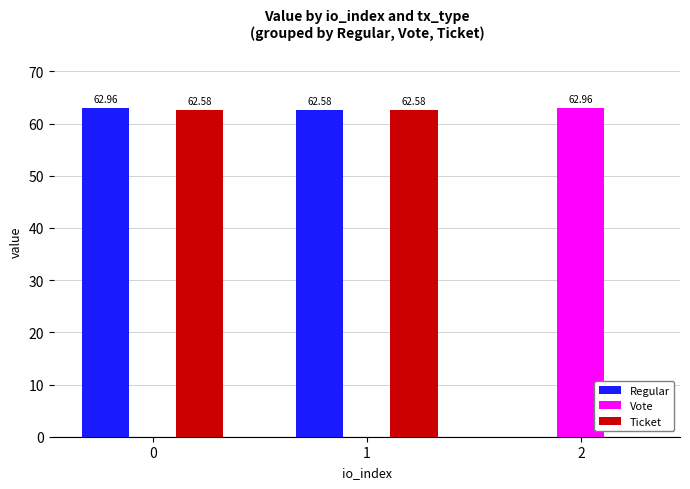

Is the value of Ticket at 2 greater than the value of Vote at 2?

No